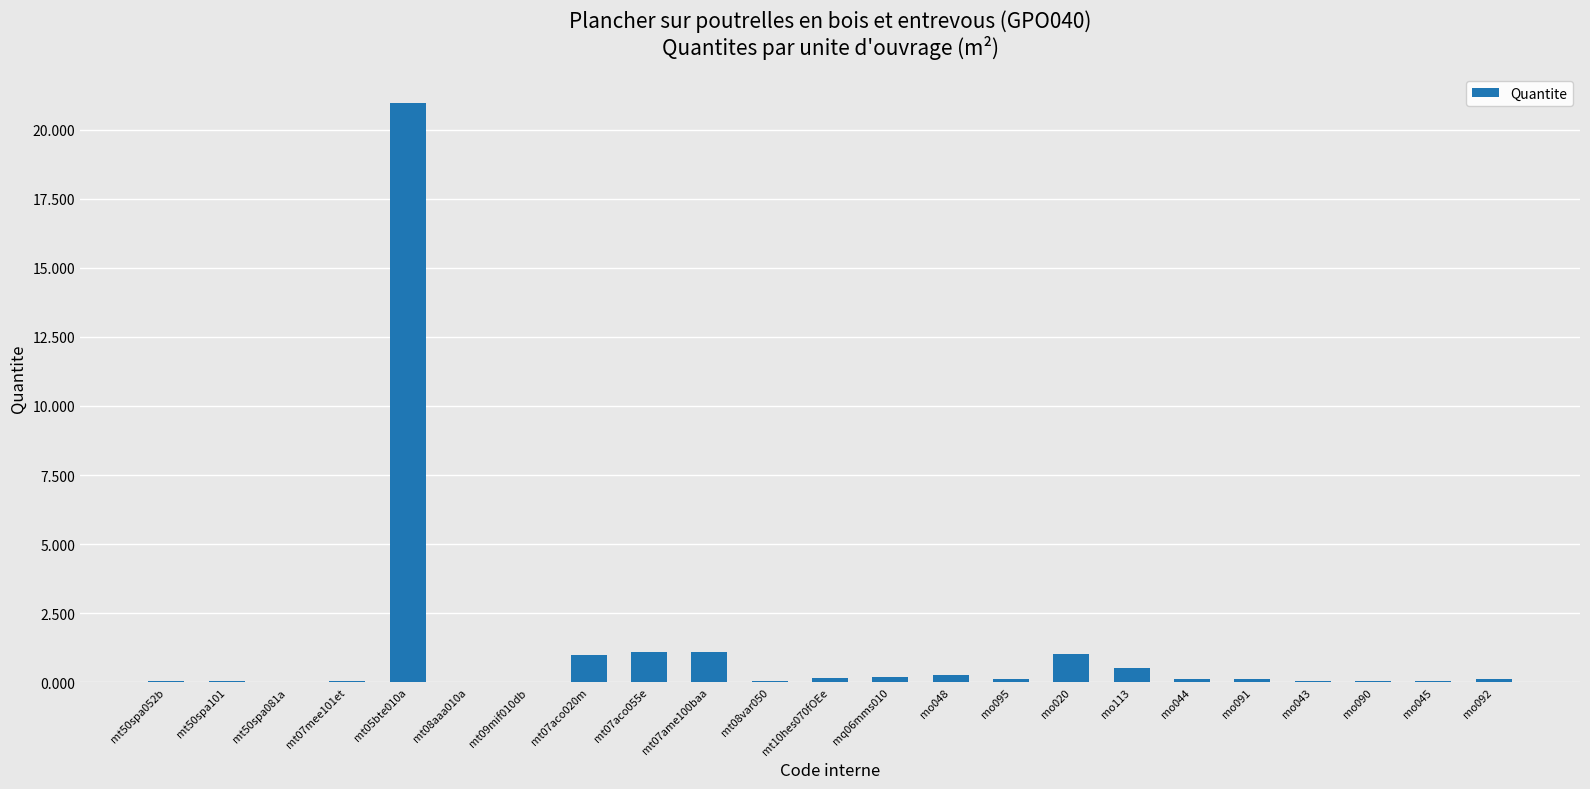

What is the sum of all values?

27.1